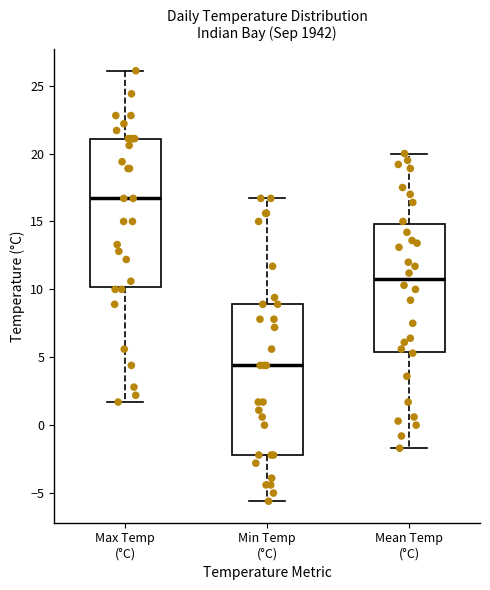

Which box's median line is the highest?

Max Temp (°C)